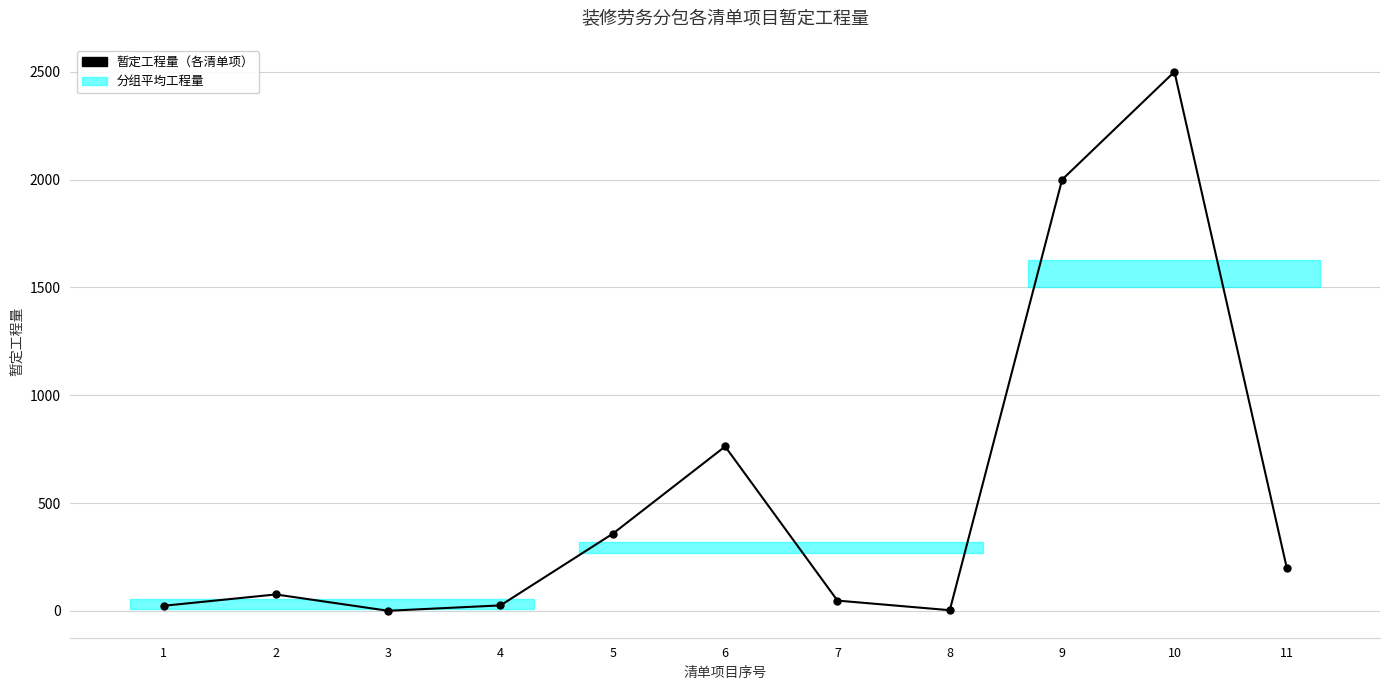

How many points are lower than both their immediate neighbors (excluding endpoints)?

2